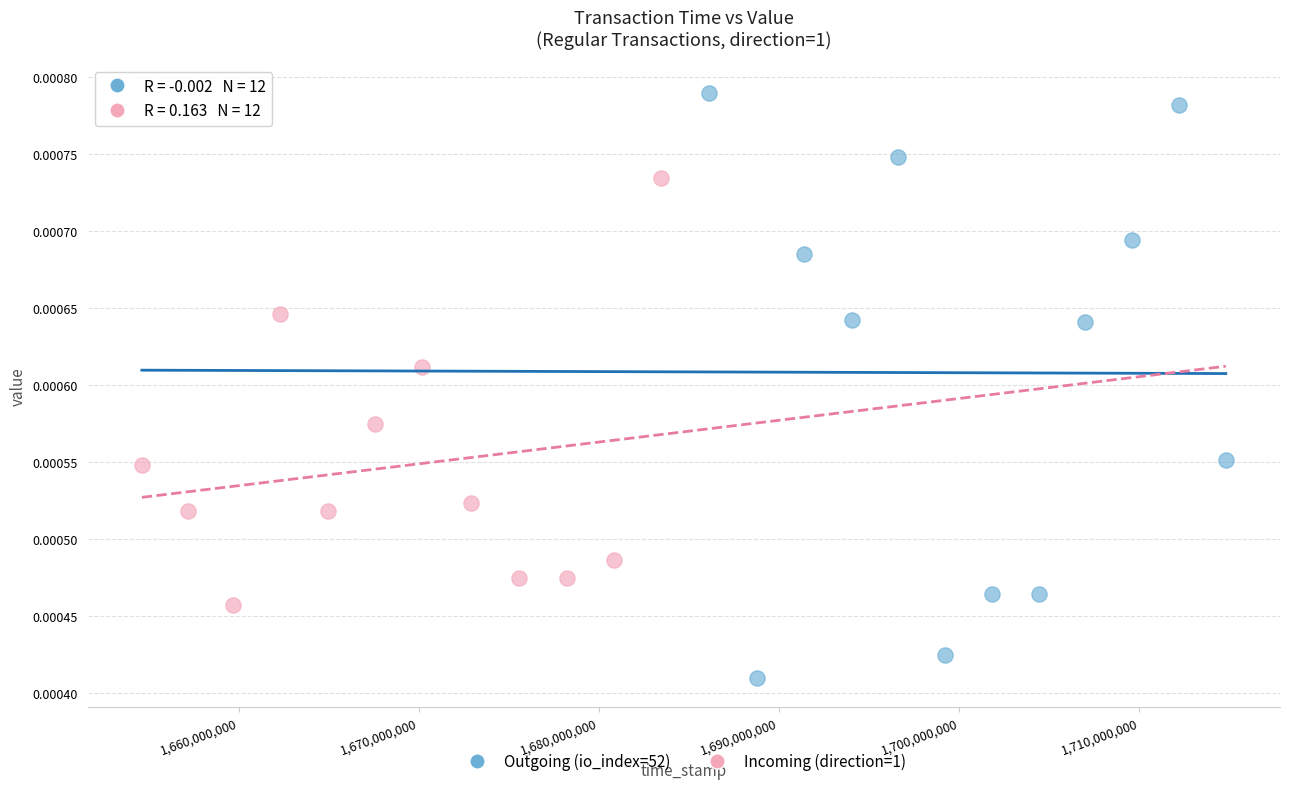

Which series contains the lowest Y value?

Outgoing (io_index=52)